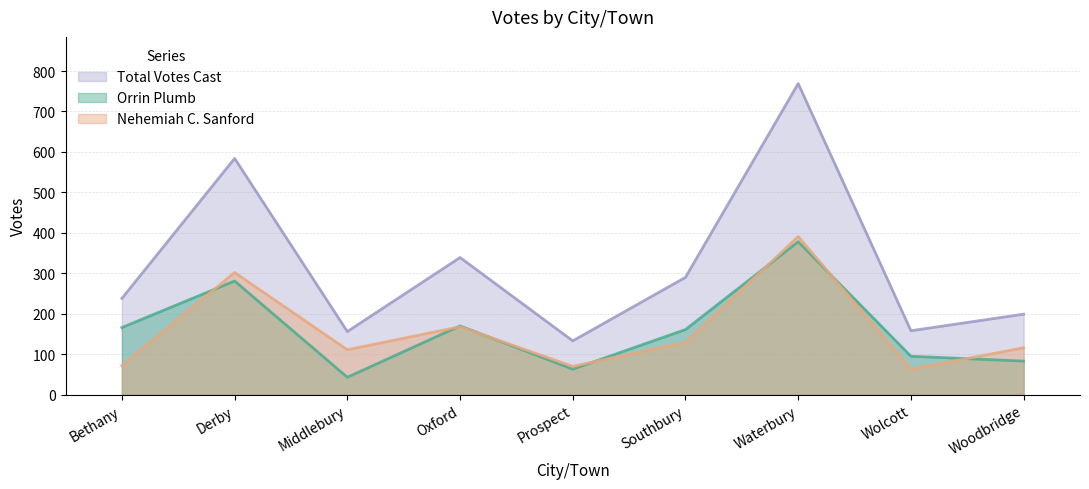

List the series in order of their peak value, highest first.

Total Votes Cast, Nehemiah C. Sanford, Orrin Plumb